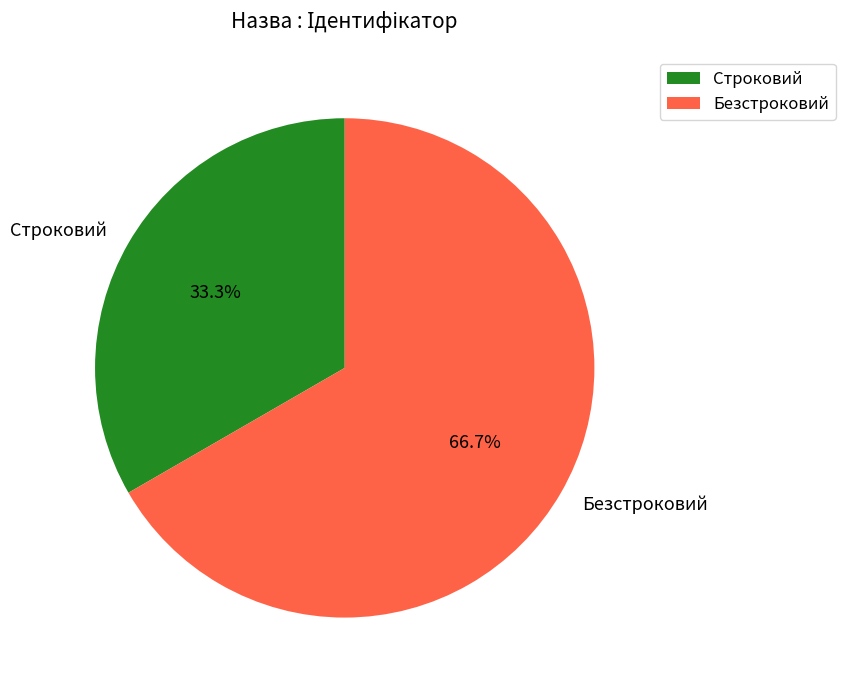

How many segments does this pie chart have?

2